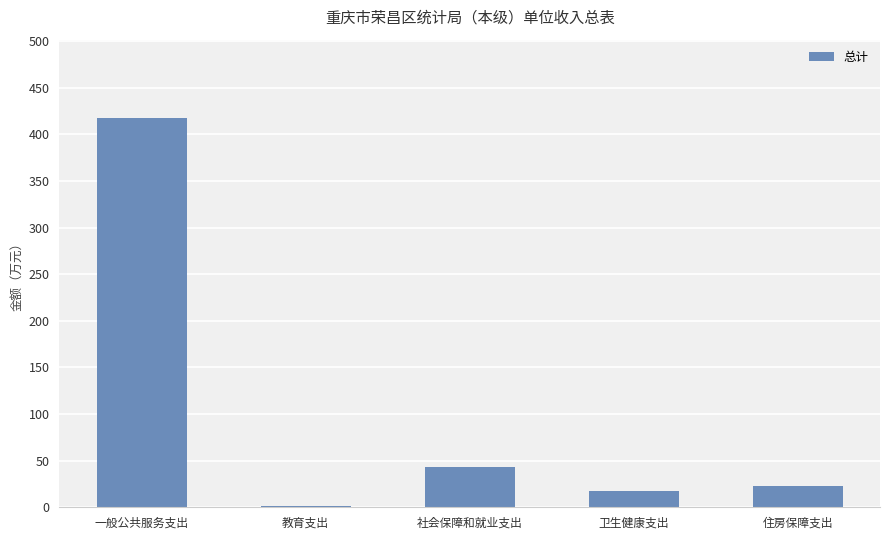

How many categories are shown in the chart?

5